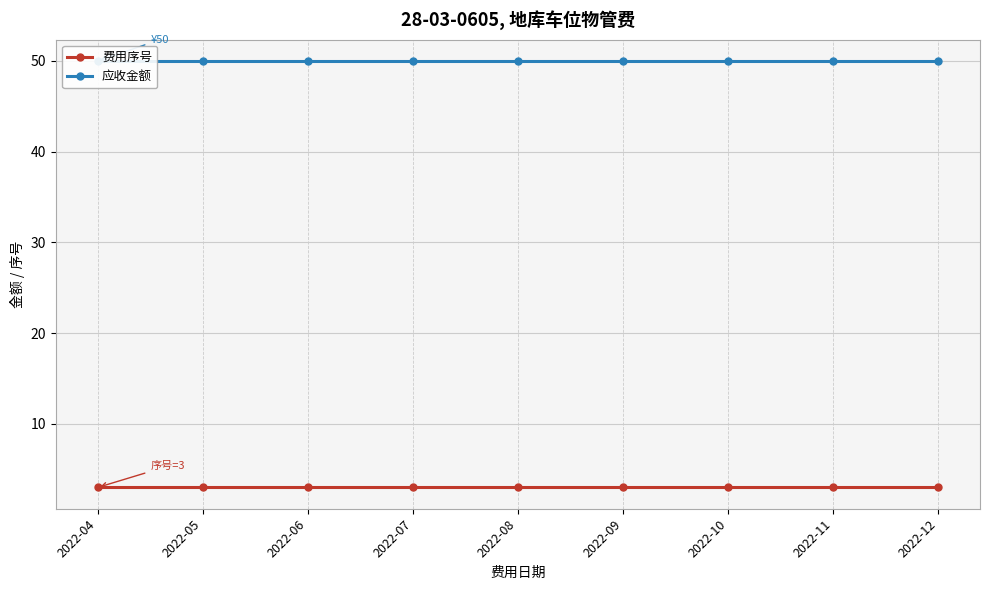

What are all the series names shown in the legend?

费用序号, 应收金额